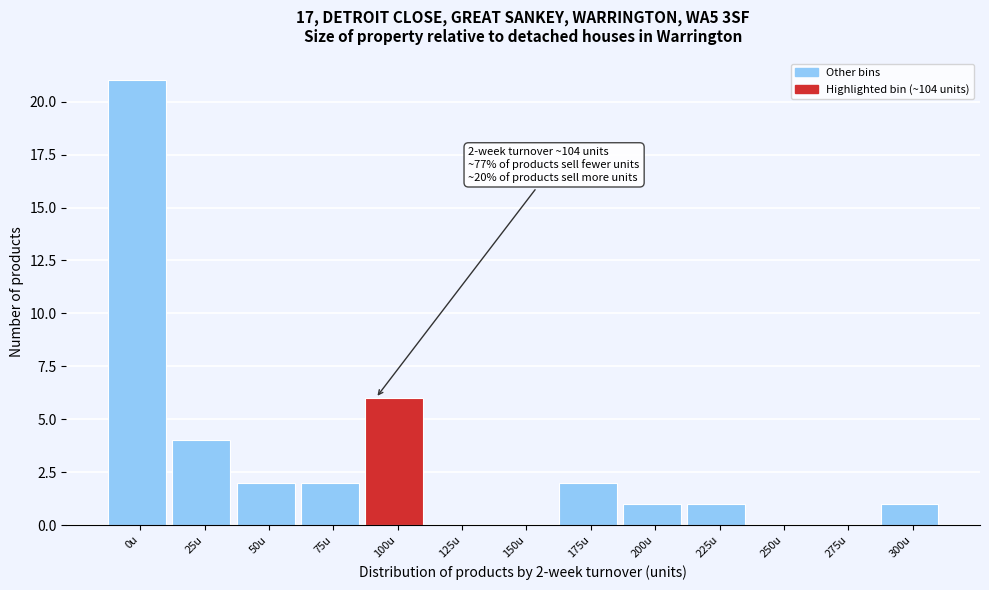

Reading right to left, what are all the values shown in this chart?

300u=1	275u=0	250u=0	225u=1	200u=1	175u=2	150u=0	125u=0	100u=6	75u=2	50u=2	25u=4	0u=21